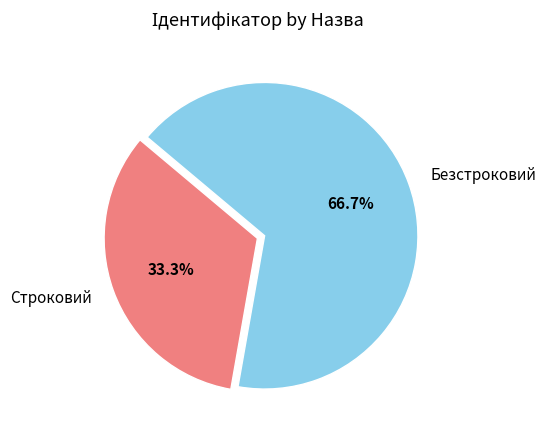

Is it true that Безстроковий is 76% of the pie?

False